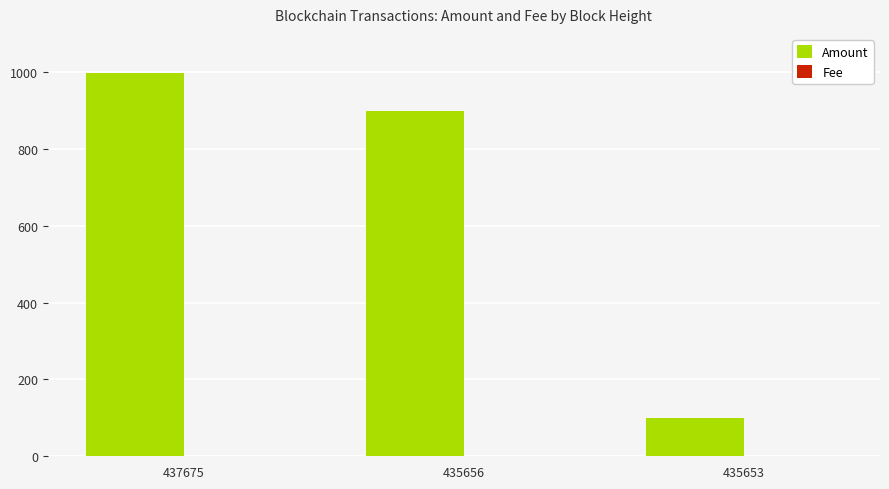

The value of Amount at 435653 is 46. True or false?

False